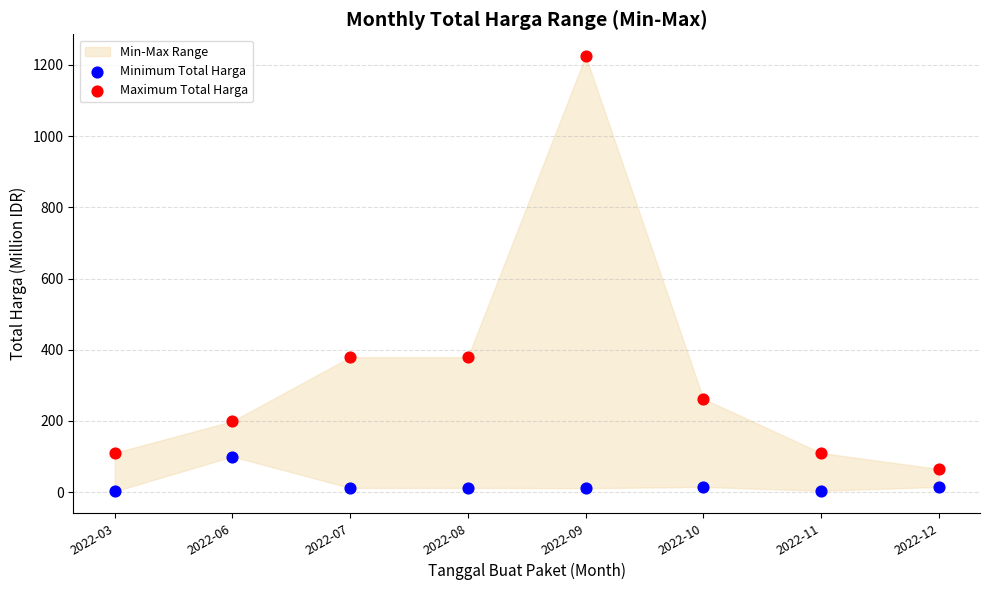

Across all data points, what is the range of Y values (max minus min)?

1222.3